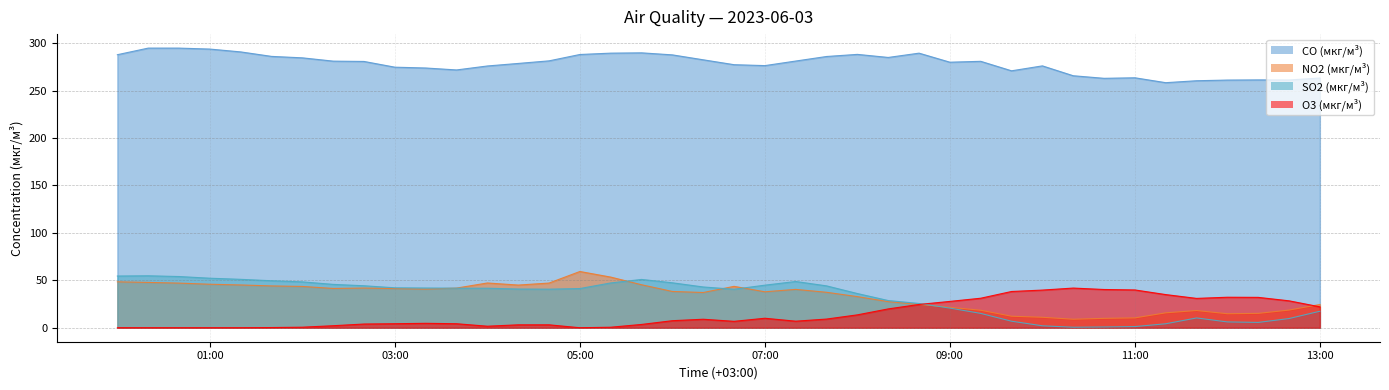

What is the value of the CO (мкг/м³) point at the 22nd from the left?

276.3